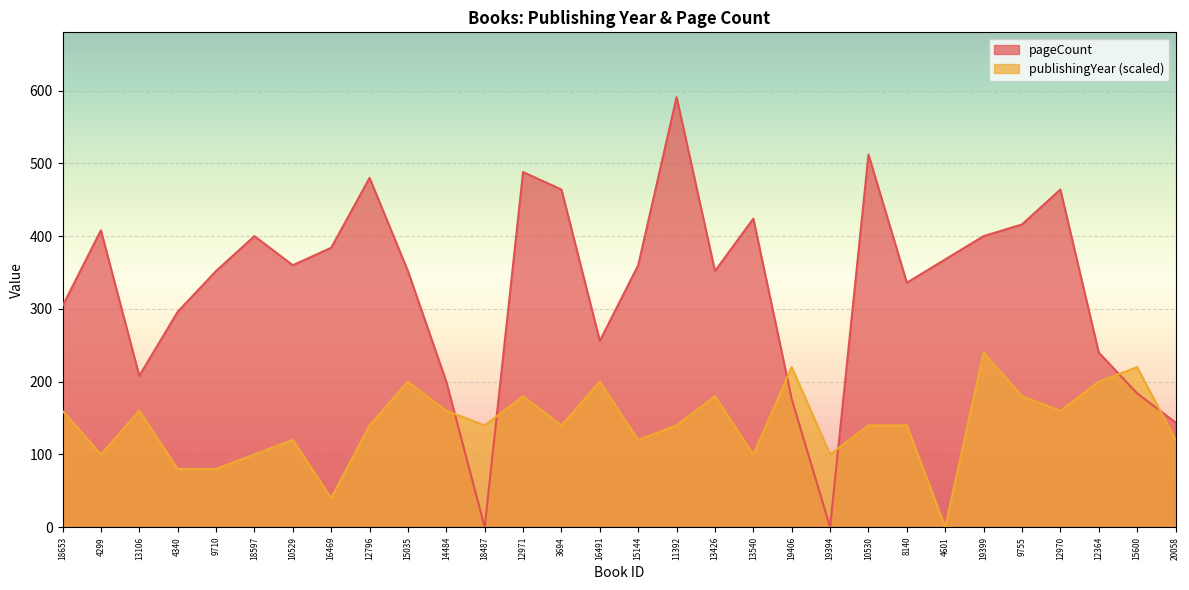

What is the total value across all series at 13106?

368